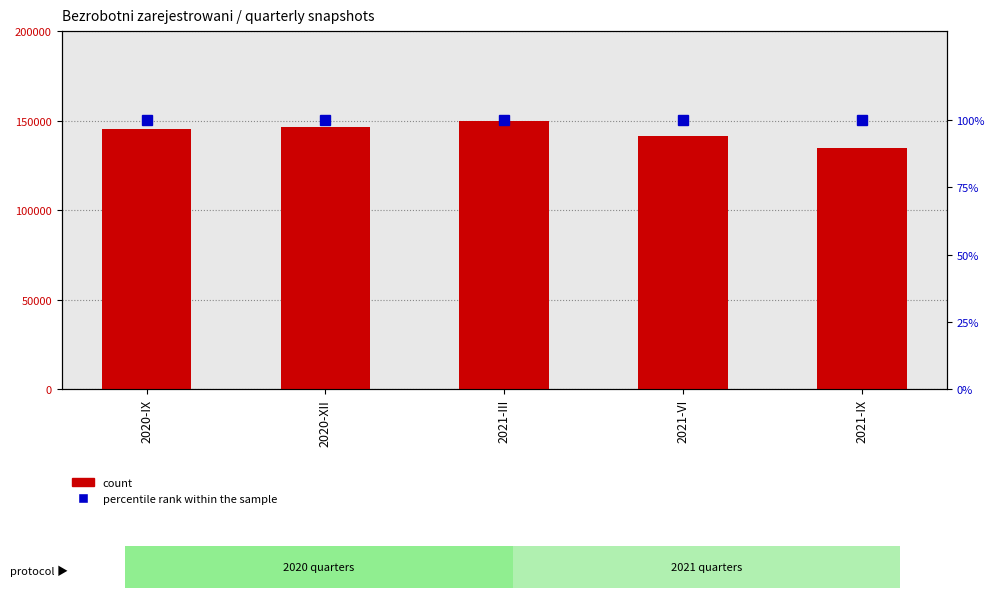

What is the difference between the highest and lowest values at 2021-IX?

134775